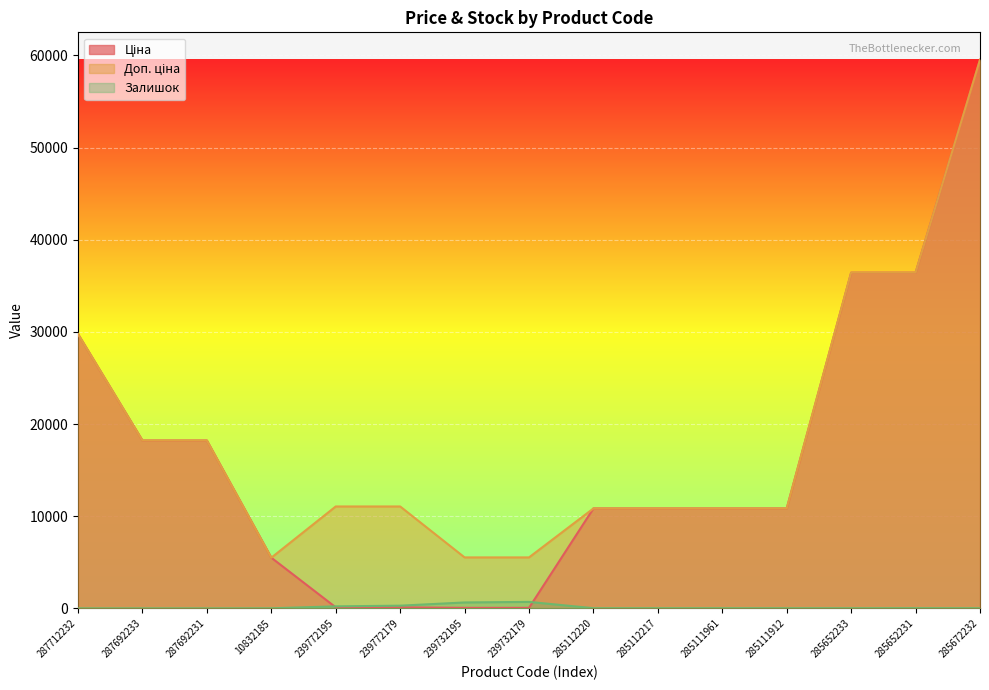

What is the label of the 15th point from the left?

285672232